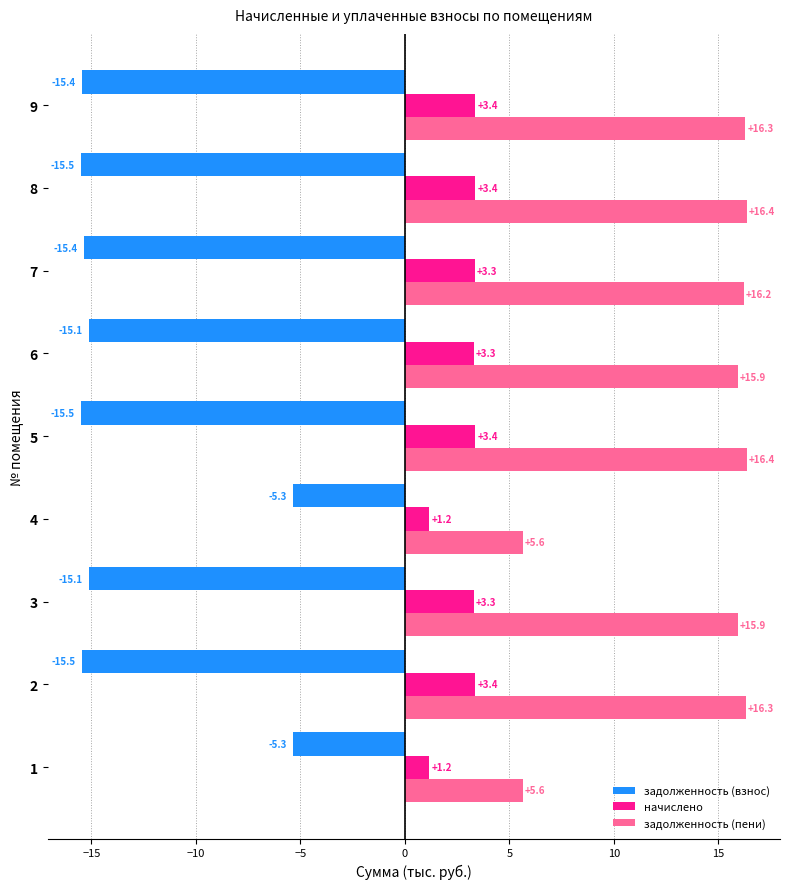

How many data points in задолженность (пени) are above 16?

5